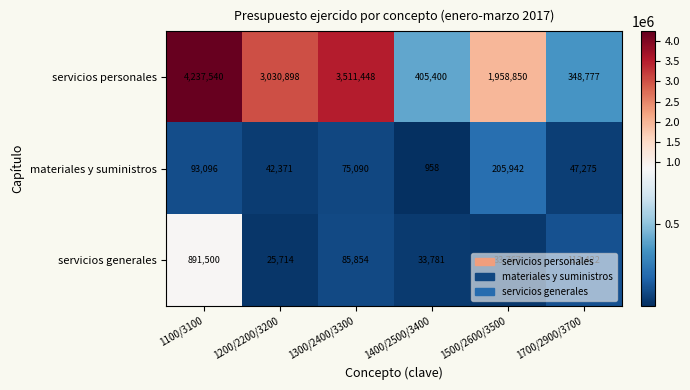

What is the greatest value displayed?

4237540